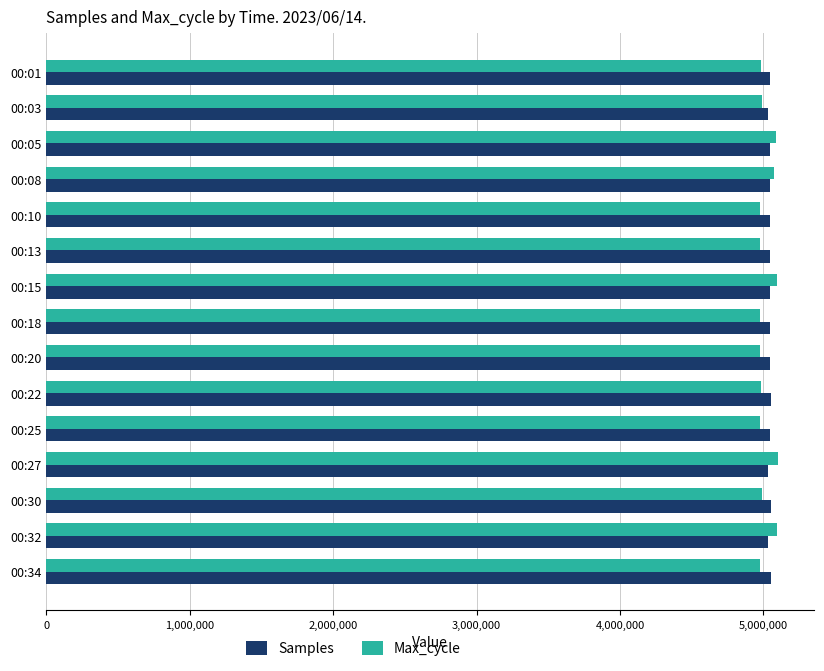

Which series has the largest range (max minus min)?

Max_cycle